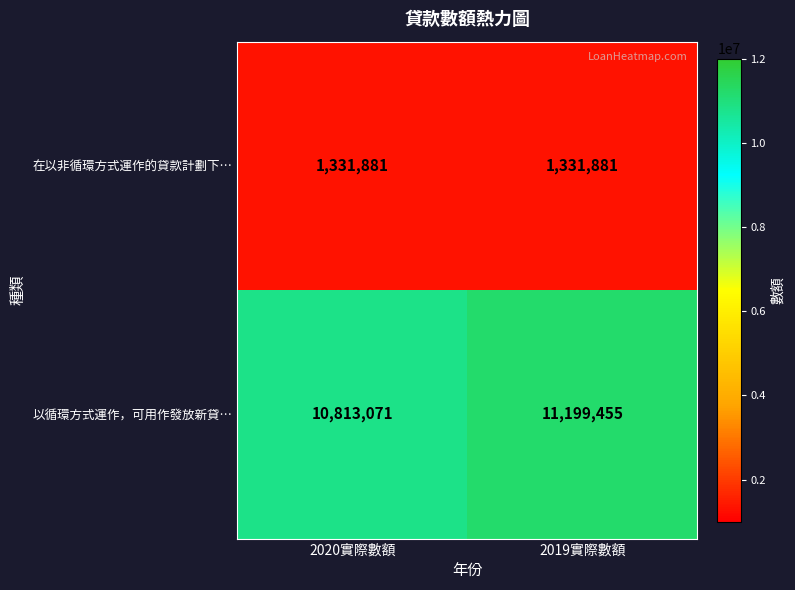

True or false: 以循環方式運作，可用作發放新貸… has a value of 11199455 at 2019實際數額.

True